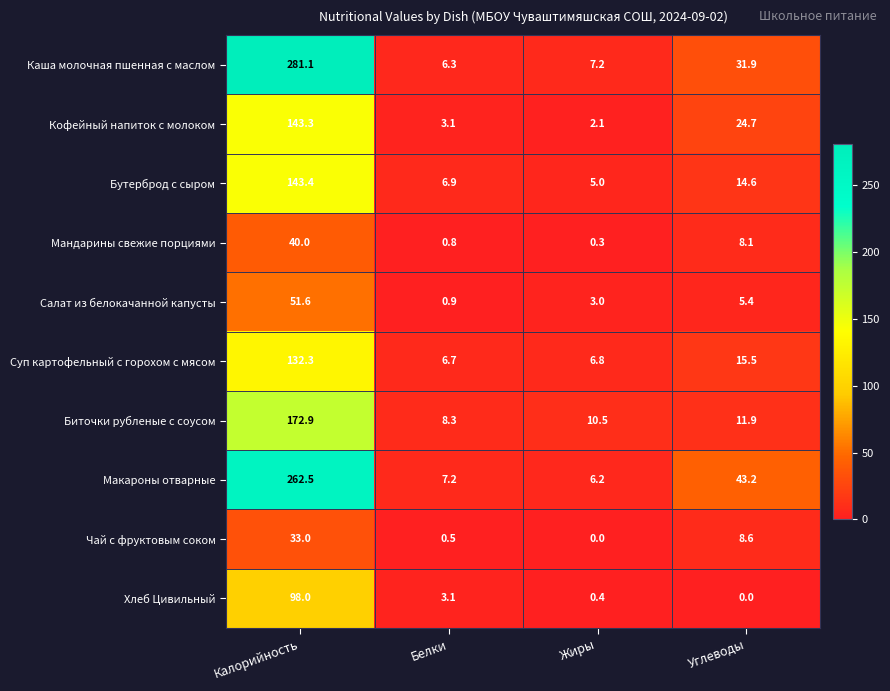

Which series changed the most between Калорийность and Жиры?

Каша молочная пшенная с маслом